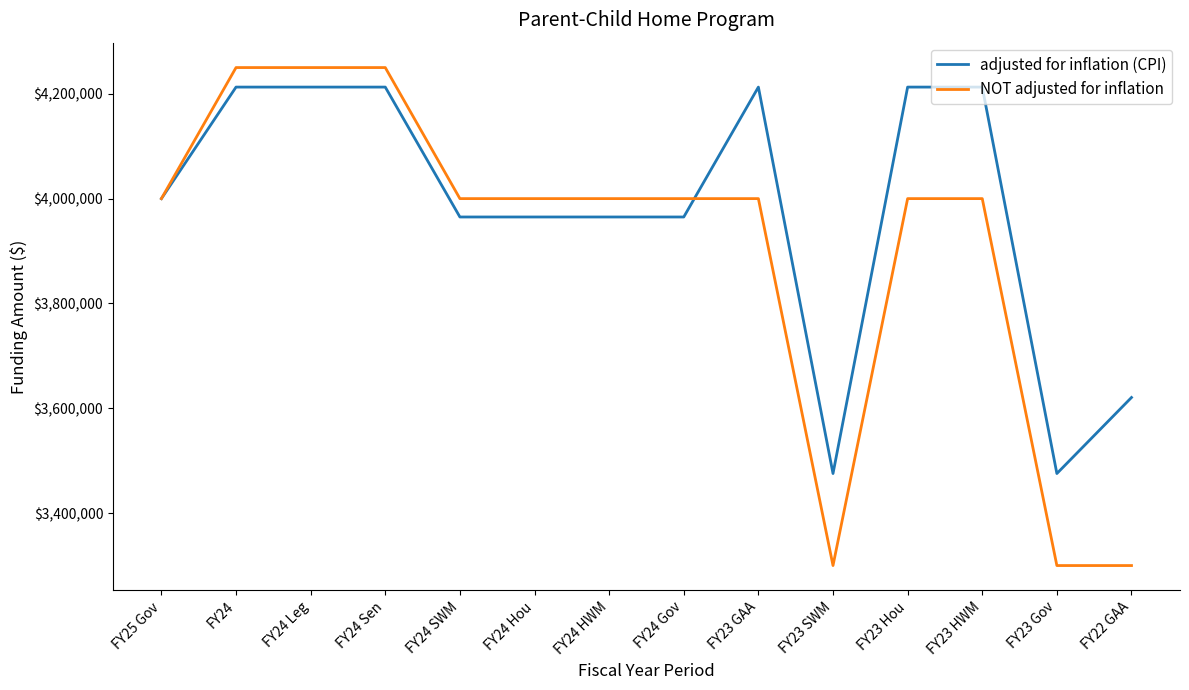

How many lines are shown in the chart?

2